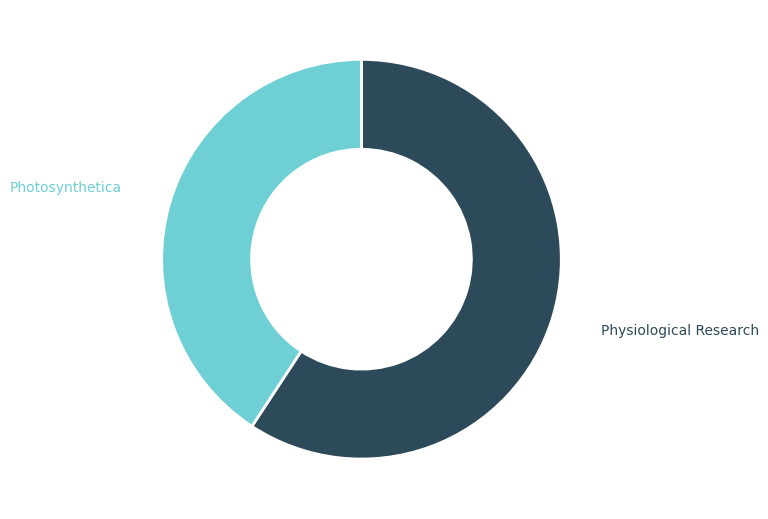

Which slice represents more than half of the pie?

Physiological Research